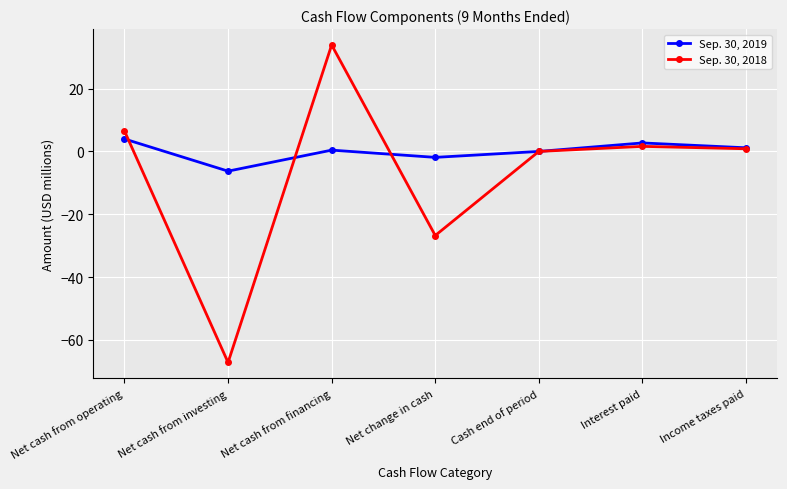

Is the value of Sep. 30, 2018 at Interest paid greater than the value of Sep. 30, 2019 at Net change in cash?

Yes